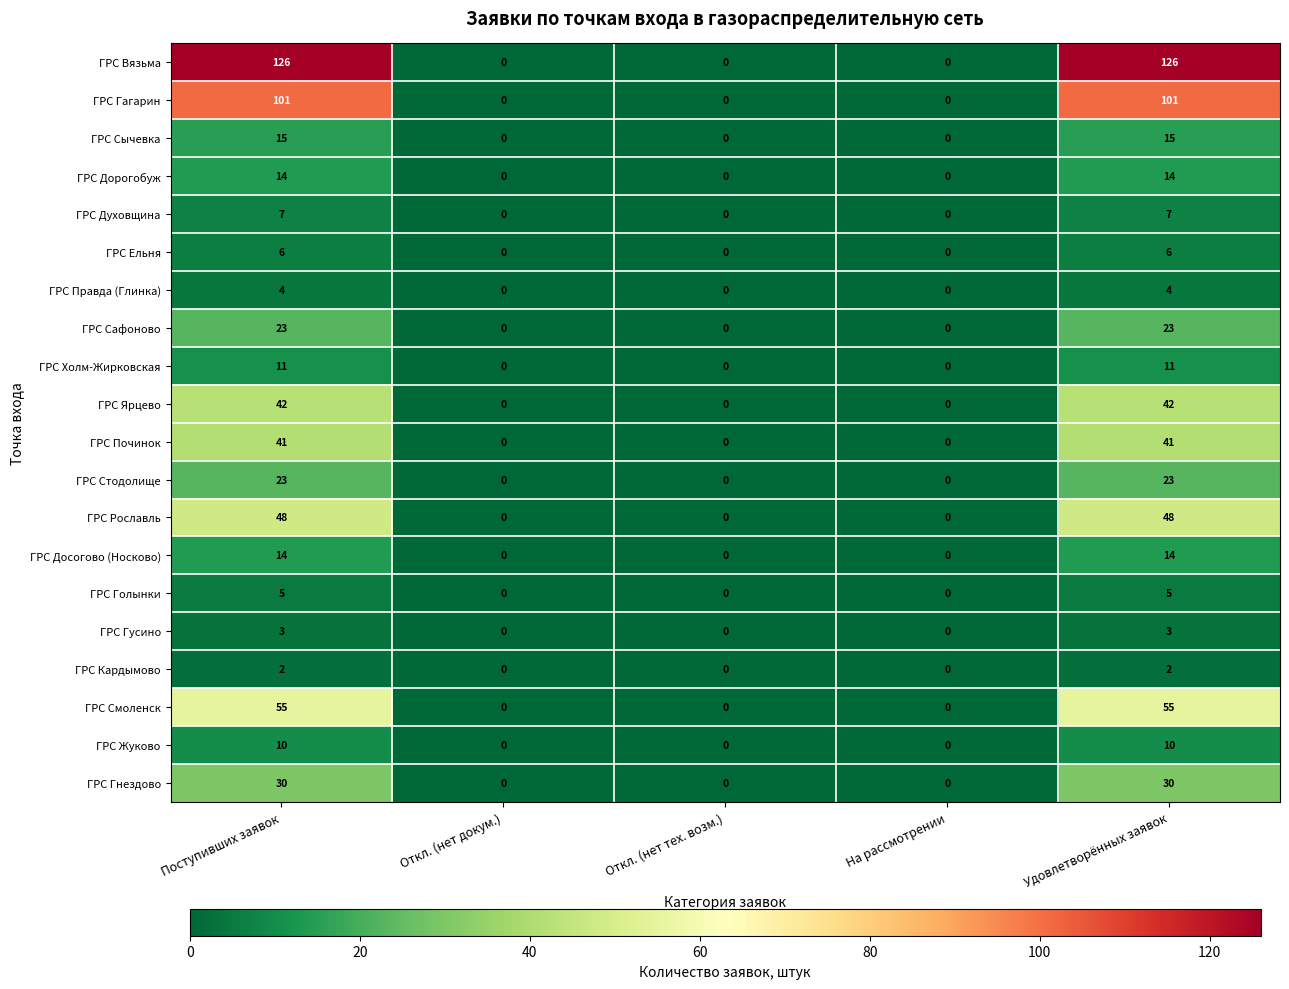

What is the maximum value shown in the chart?

126